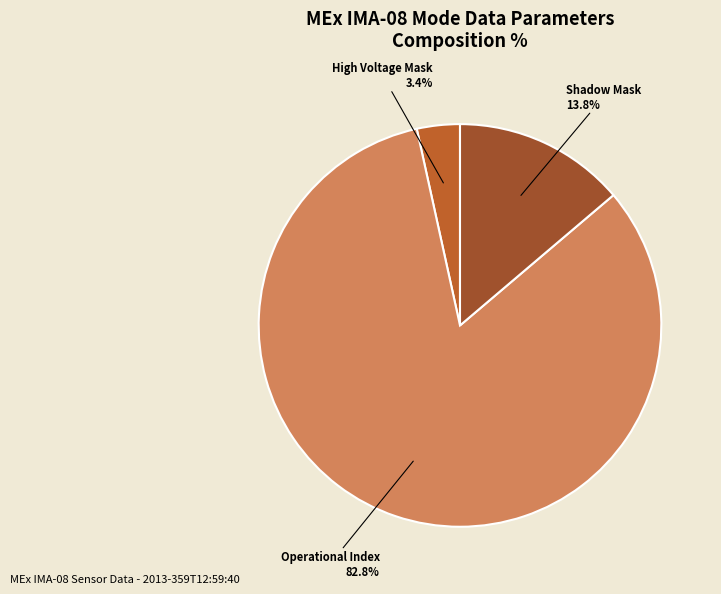

Is there any slice that represents more than half of the pie?

Yes